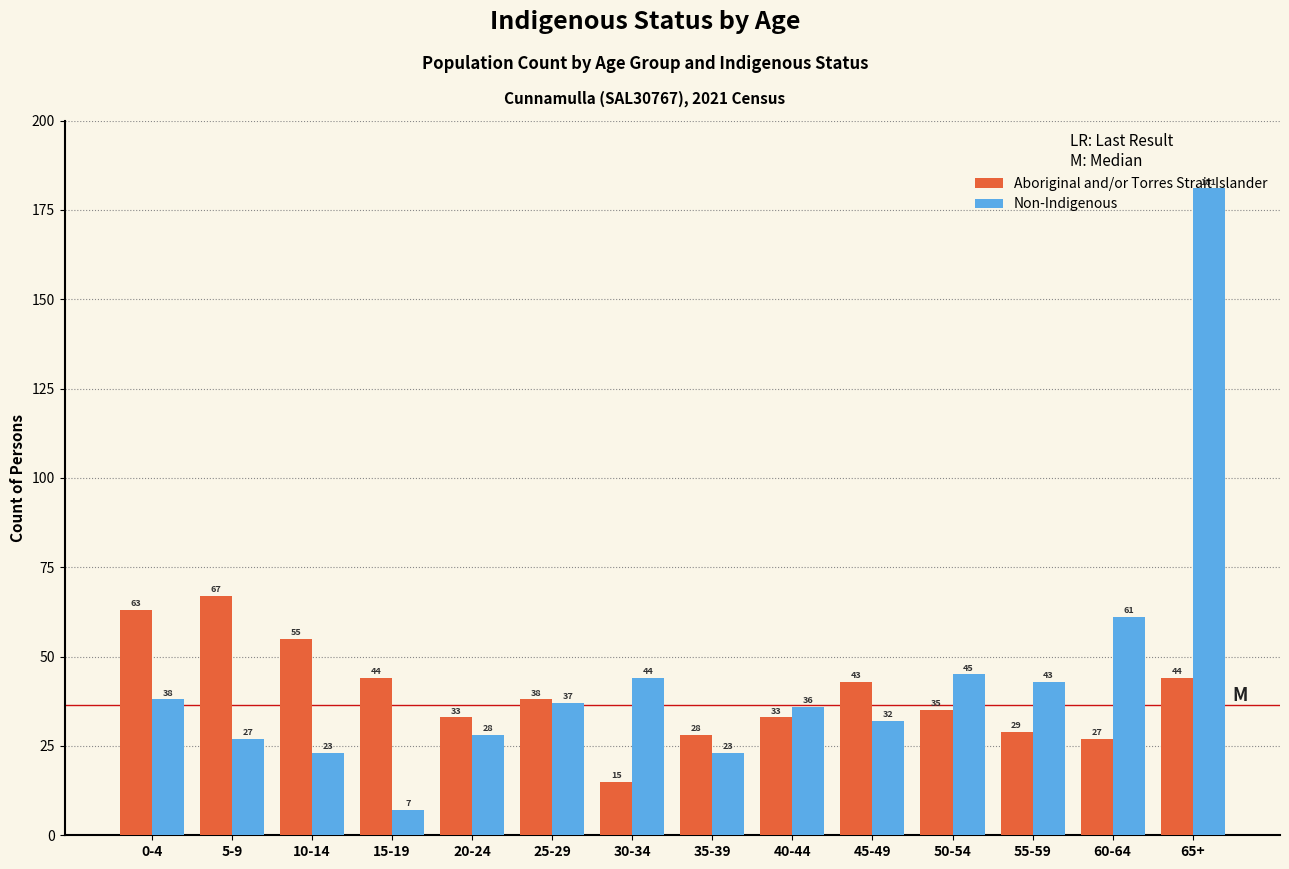

What is the maximum value for Aboriginal and/or Torres Strait Islander?

67